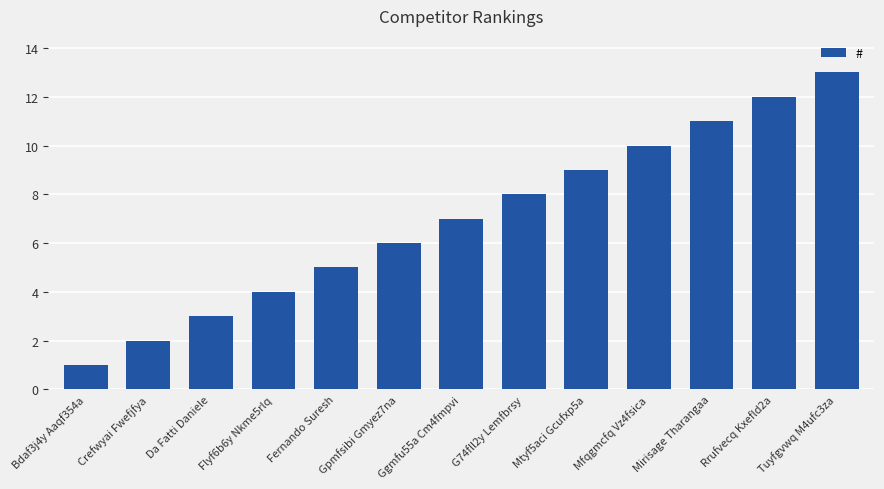

Is it true that the value at Tuyfgvwq M4ufc3za is 6?

False